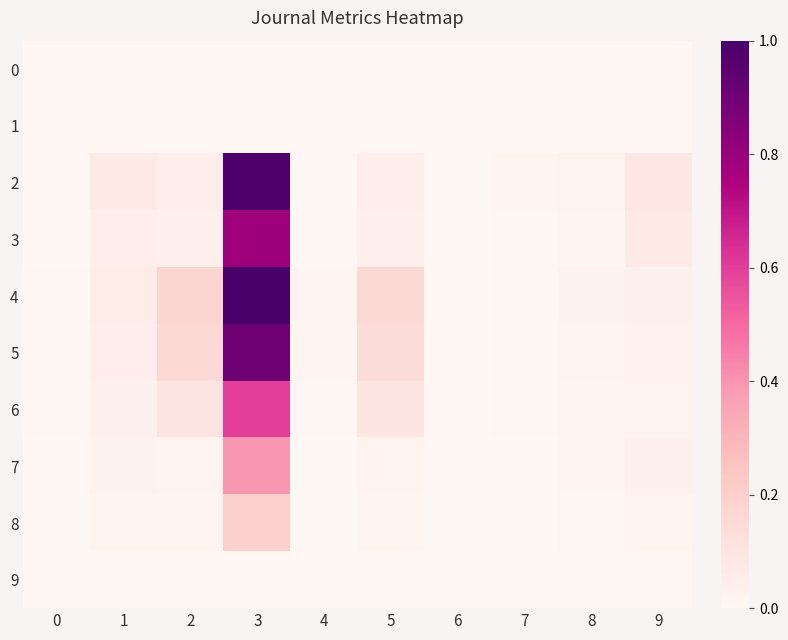

At which category is the sum across all series the highest?

3